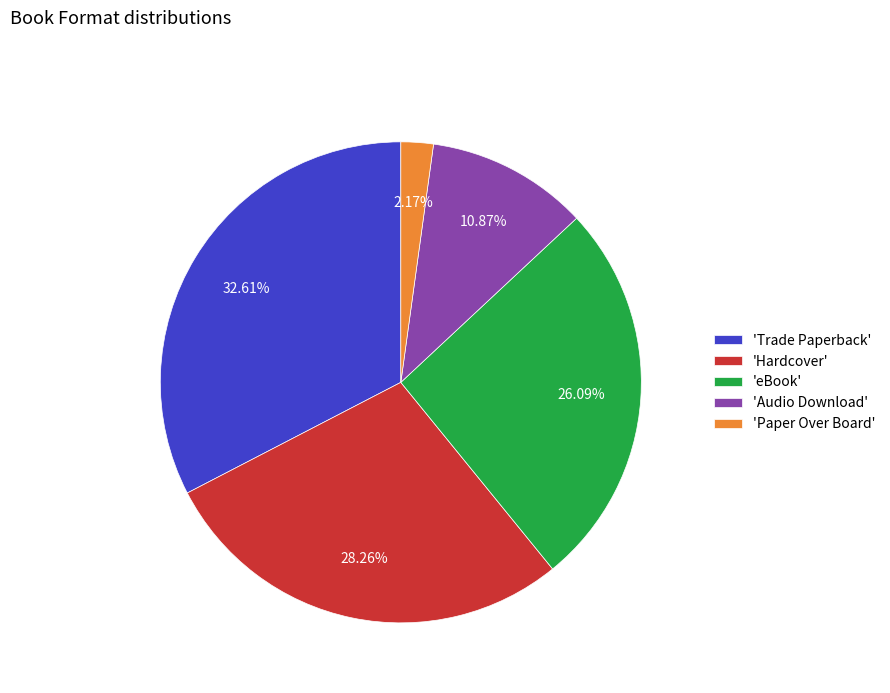

Is there a majority slice in this chart?

No